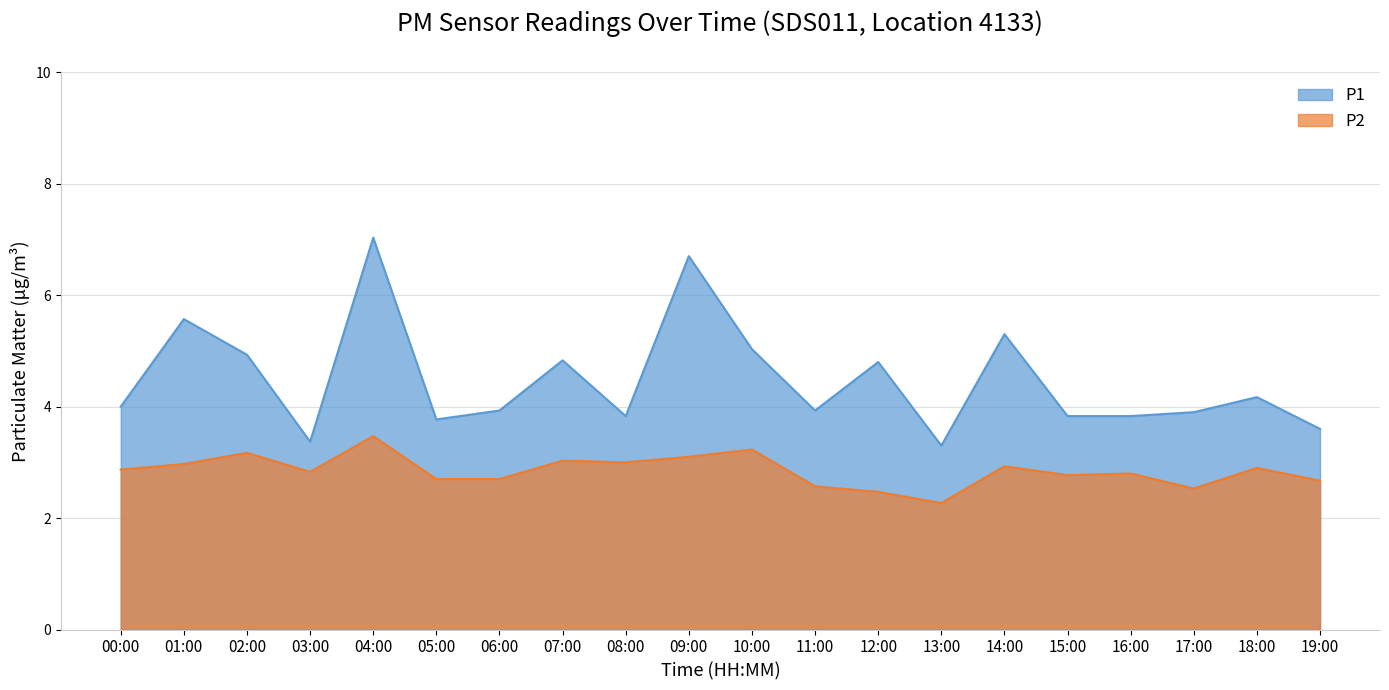

What is the sum of all P1 values?

89.7